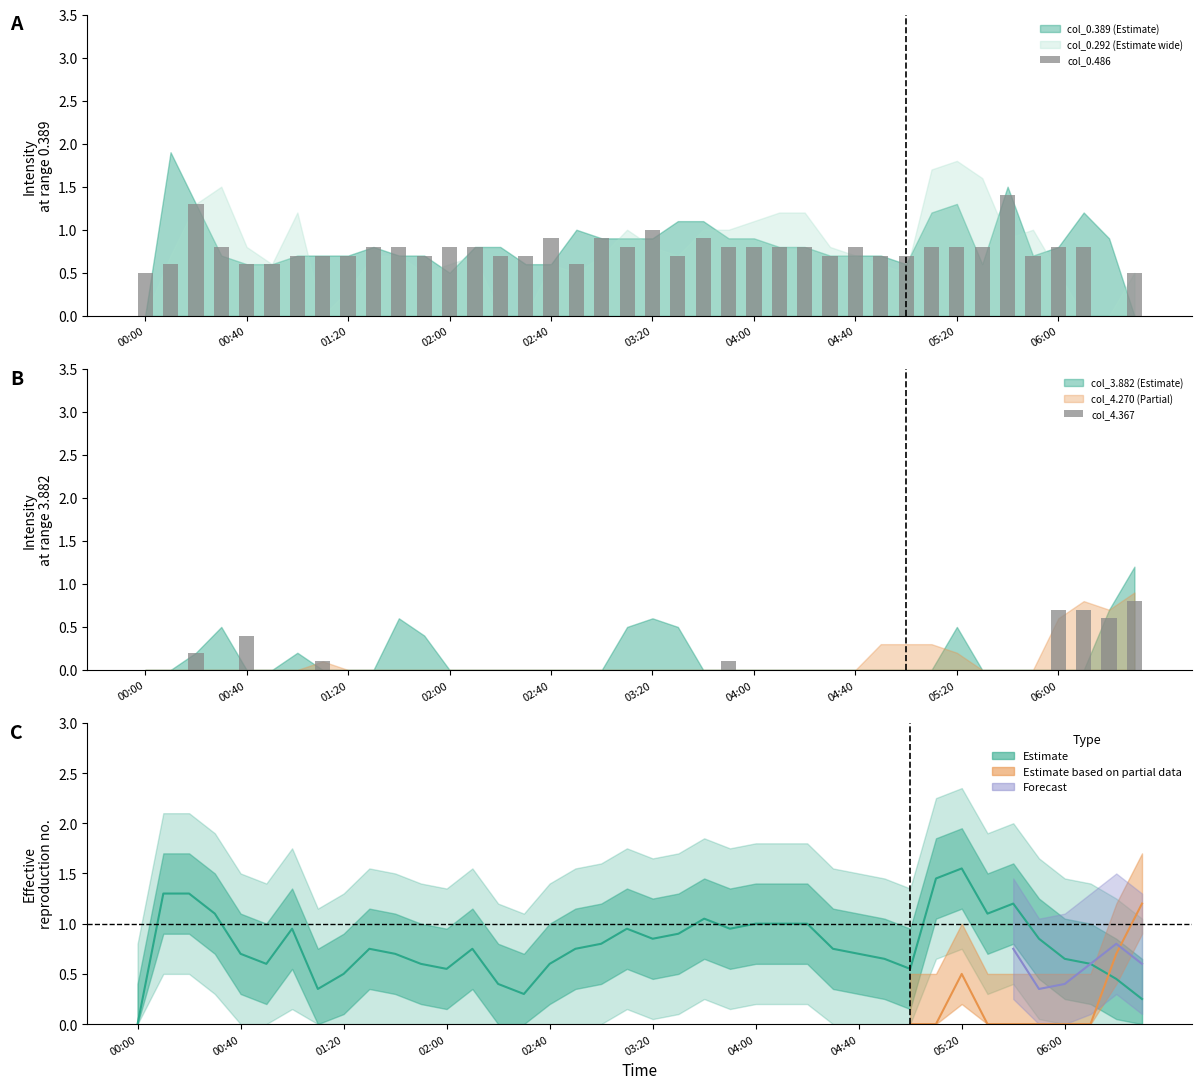

Where is Estimate mean nearest to the value 0?

00:00